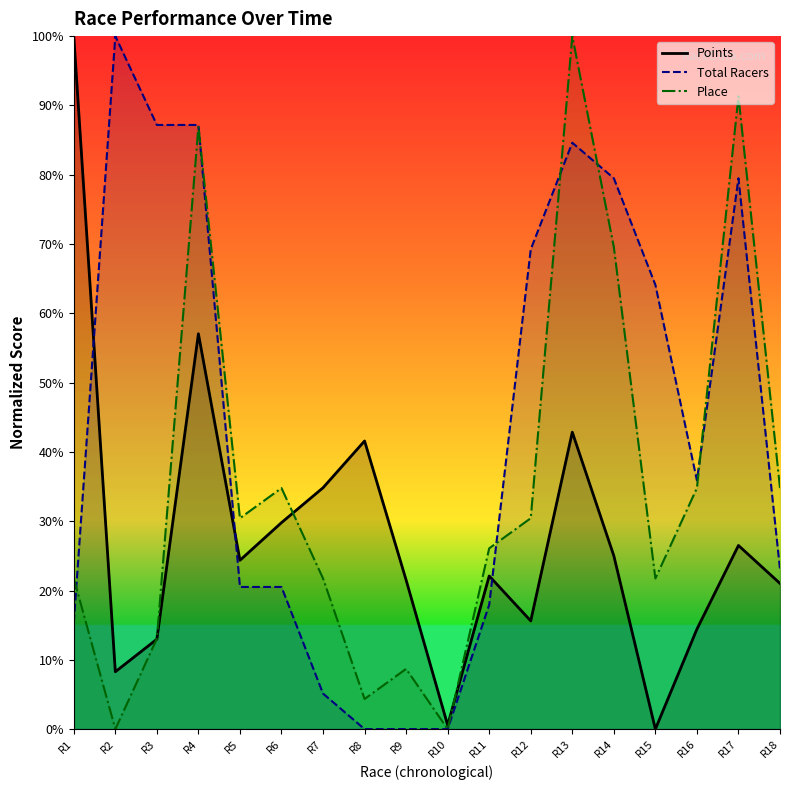

Which series has the widest spread of values?

Points